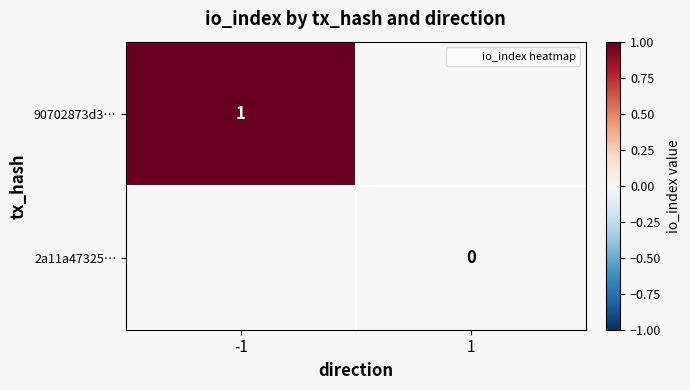

What is the lowest value of the 90702873d3… series?

1.0